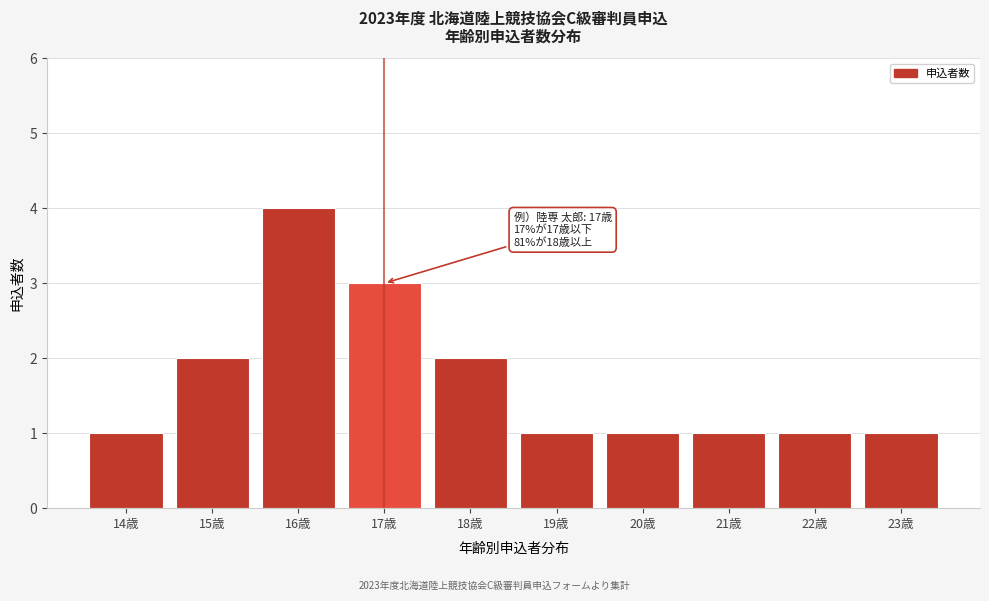

Reading left to right, extract all data points from this chart.

1	2	4	3	2	1	1	1	1	1